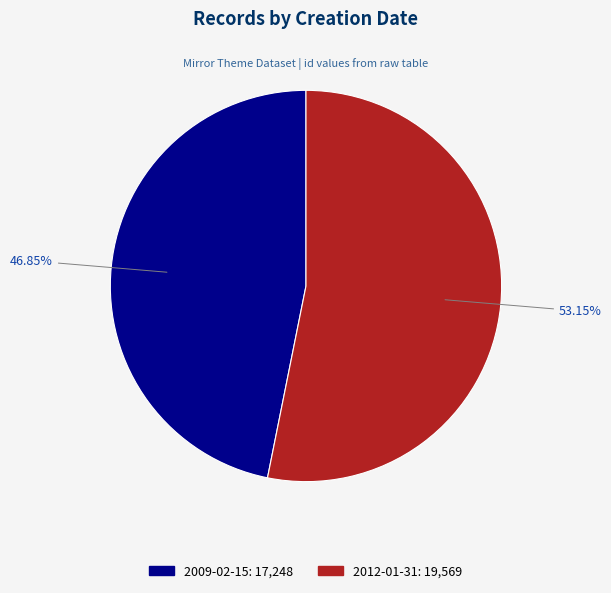

Between 2009-02-15 and 2012-01-31, which is larger?

2012-01-31